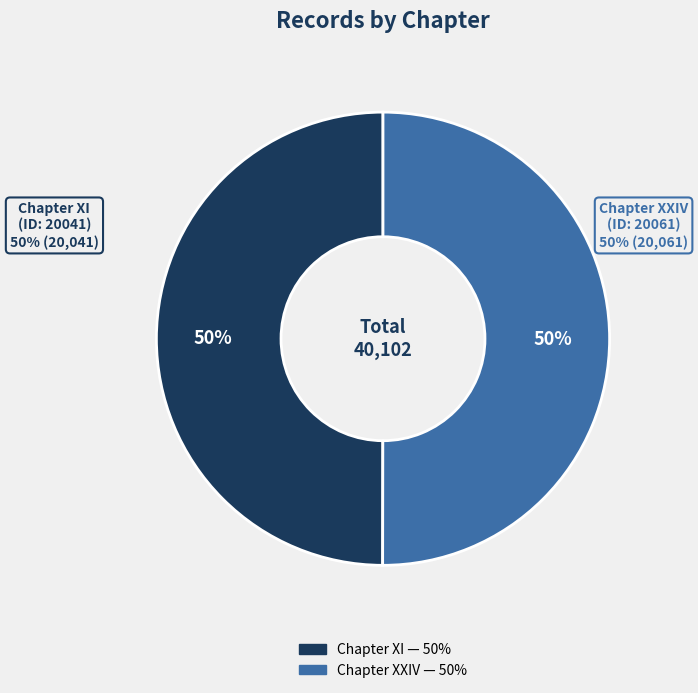

How much of the chart is everything except Chapter XXIV (2013-03-23 20:34:51 UTC)?

50.0%